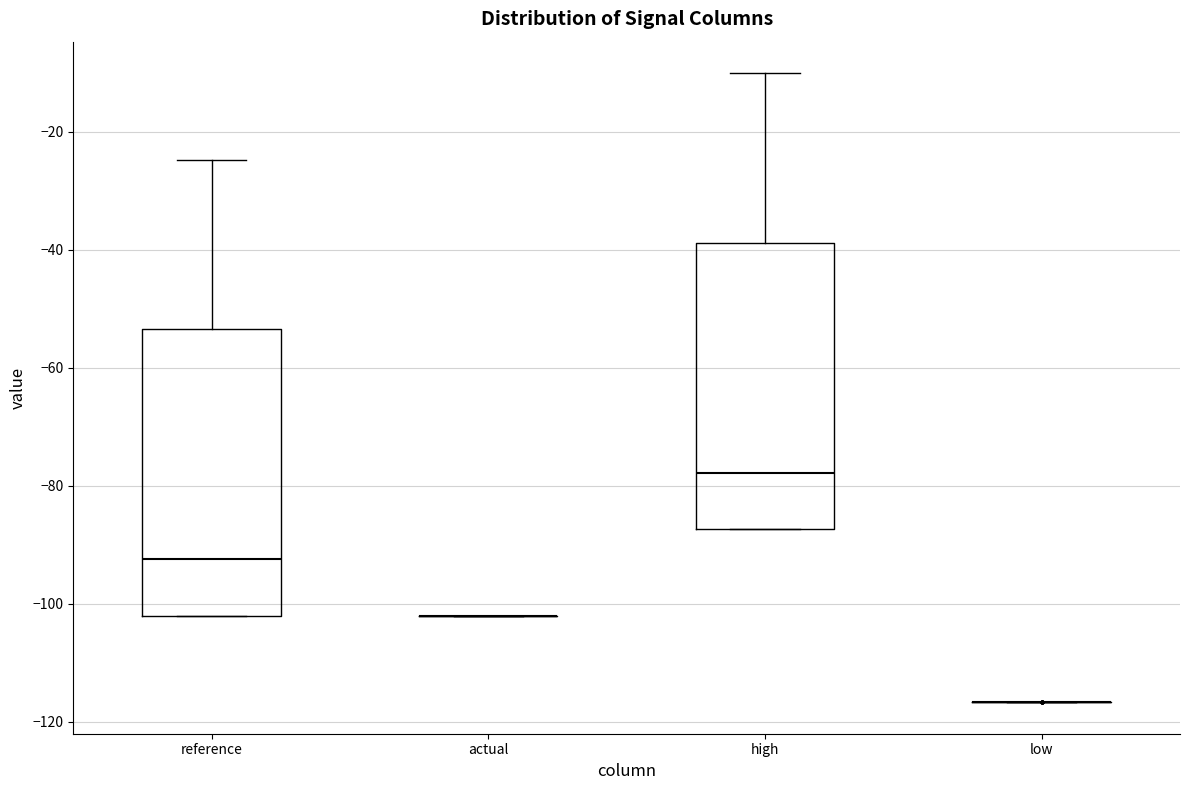

Reading left to right, read every box against the y-axis: the position of its median line, the range the box covers, and the ends of its whiskers. The values are not printed on the chart, so give them approximately, as read against the axis.

reference: median -92, box -102 to -54, whiskers -102 to -24
actual: box collapsed to a line at -102, whiskers -102 to -102
high: median -78, box -88 to -38, whiskers -88 to -10
low: box collapsed to a line at -116, whiskers -116 to -116